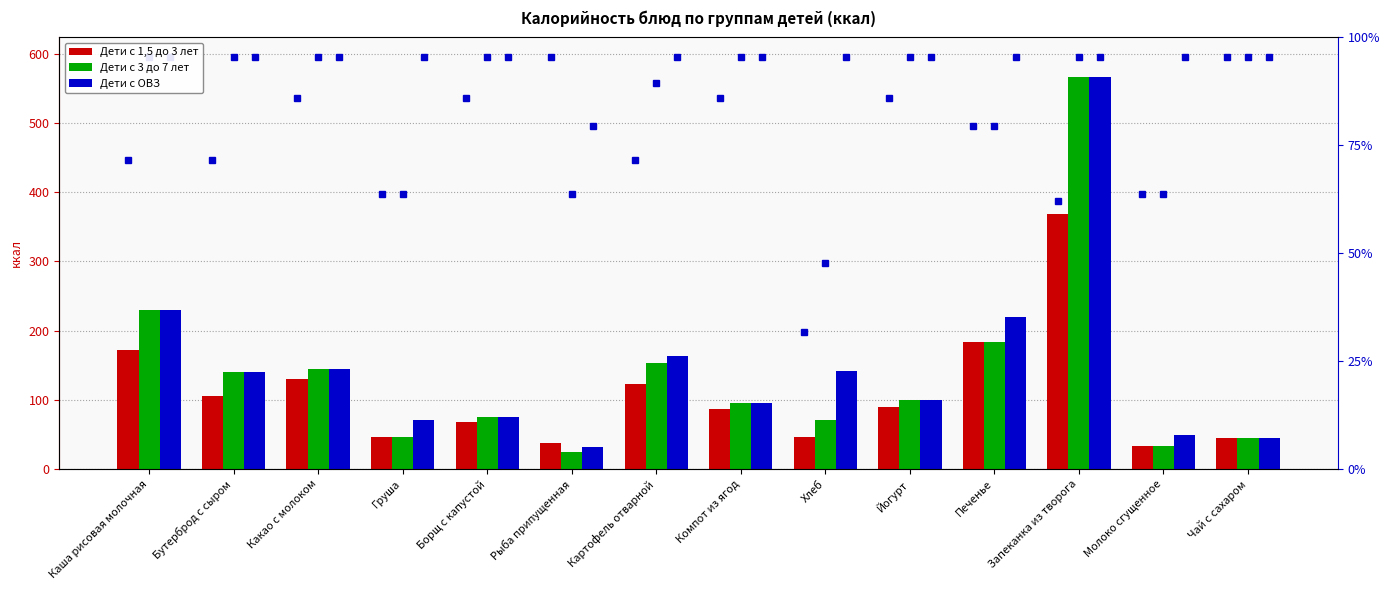

Reading left to right, extract all data points from this chart.

Дети с 1,5 до 3 лет: Каша рисовая молочная=172.1	Бутерброд с сыром=105.4	Какао с молоком=129.6	Груша=47.0	Борщ с капустой=68.4	Рыба припущенная=37.8	Картофель отварной=122.4	Компот из ягод=86.4	Хлеб=47.0	Йогурт=90.0	Печенье=183.0	Запеканка из творога=368.3	Молоко сгущенное=32.8	Чай с сахаром=45.0
Дети с 3 до 7 лет: Каша рисовая молочная=229.4	Бутерброд с сыром=140.6	Какао с молоком=144.0	Груша=47.0	Борщ с капустой=76.0	Рыба припущенная=25.2	Картофель отварной=153.0	Компот из ягод=96.0	Хлеб=70.5	Йогурт=100.0	Печенье=183.0	Запеканка из творога=566.7	Молоко сгущенное=32.8	Чай с сахаром=45.0
Дети с ОВЗ: Каша рисовая молочная=229.4	Бутерброд с сыром=140.6	Какао с молоком=144.0	Груша=70.5	Борщ с капустой=76.0	Рыба припущенная=31.5	Картофель отварной=163.2	Компот из ягод=96.0	Хлеб=141.0	Йогурт=100.0	Печенье=219.6	Запеканка из творога=566.7	Молоко сгущенное=49.2	Чай с сахаром=45.0